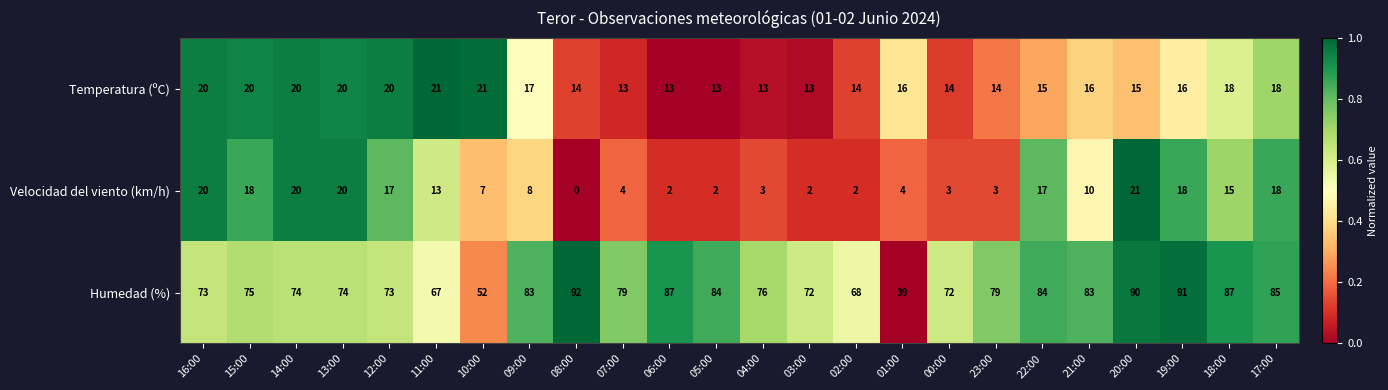

What is the difference between the highest and lowest values at 07:00?

75